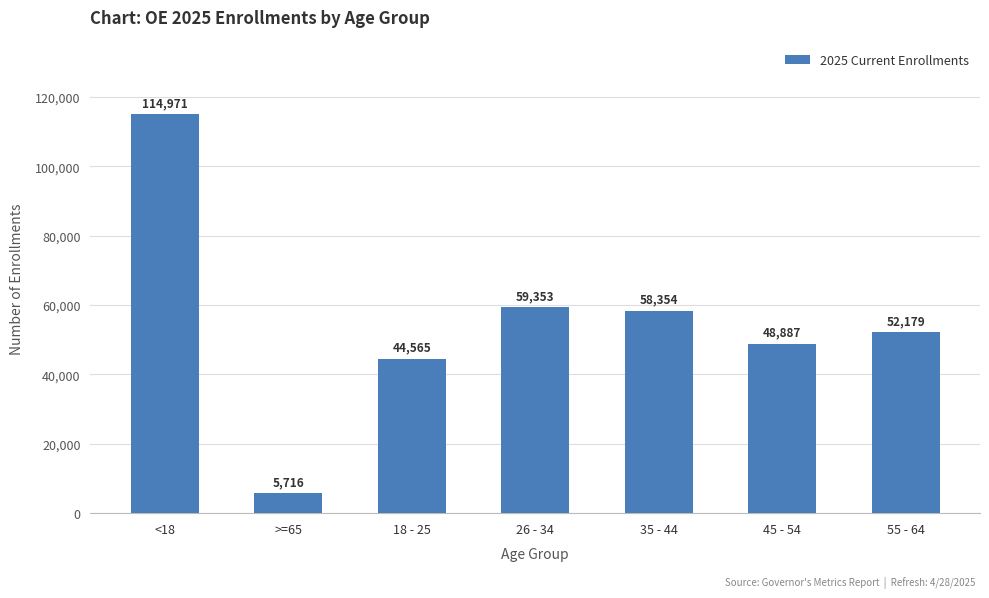

Rank the categories by value from highest to lowest.

<18, 26 - 34, 35 - 44, 55 - 64, 45 - 54, 18 - 25, >=65